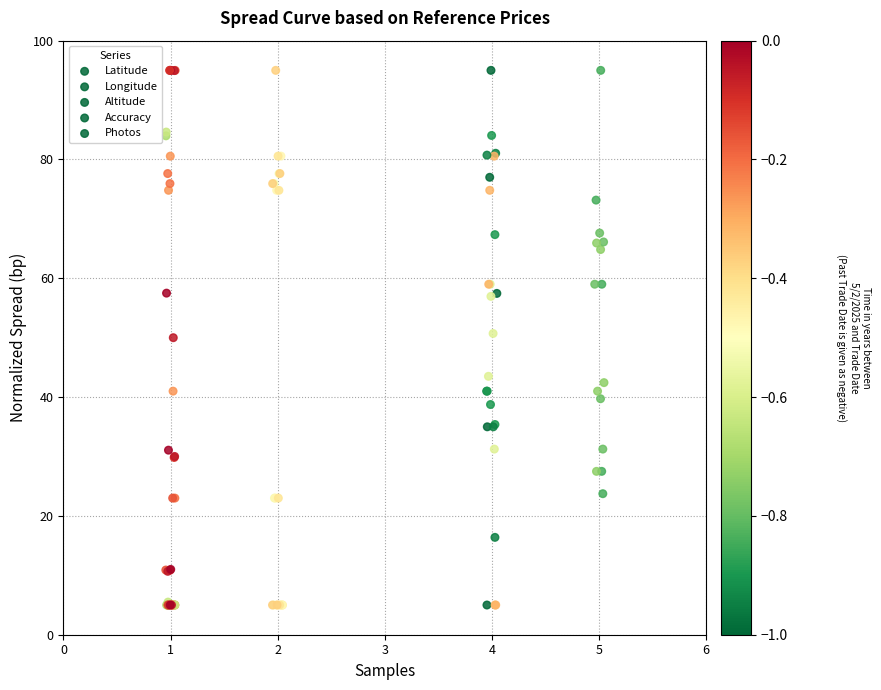

Which series contains the highest Y value?

Latitude